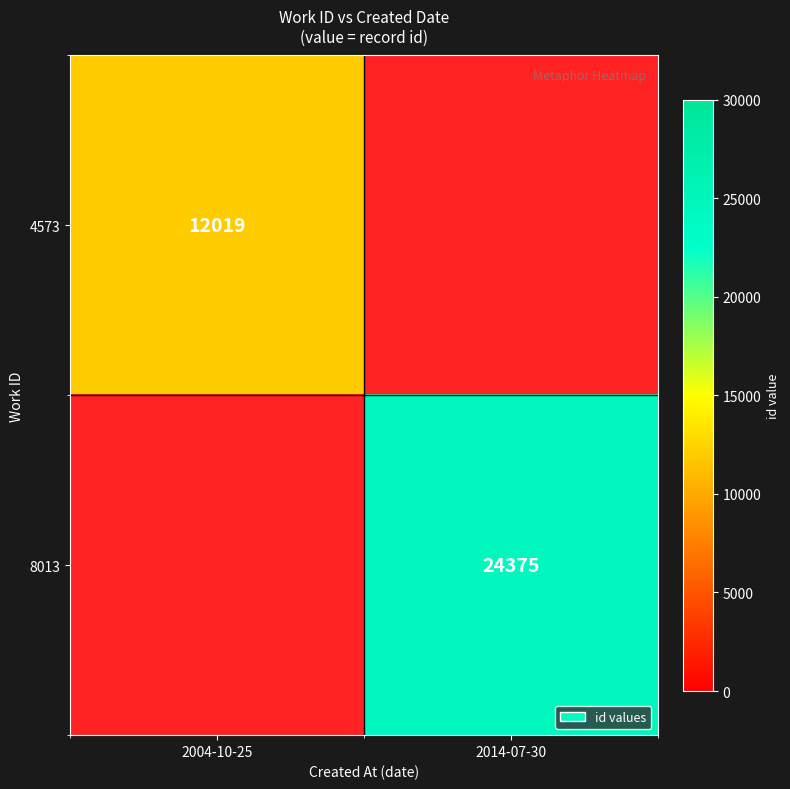

The 4573 series shows 12019 at 2004-10-25. True or false?

True